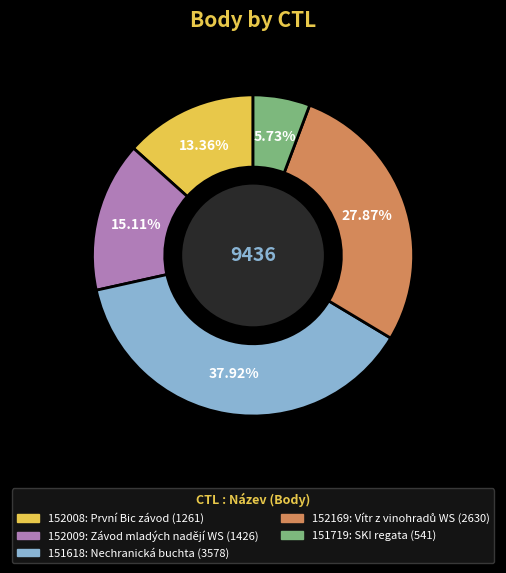

To the nearest percent, what is the difference between the 151618 and 152169 slice percentages?

10%